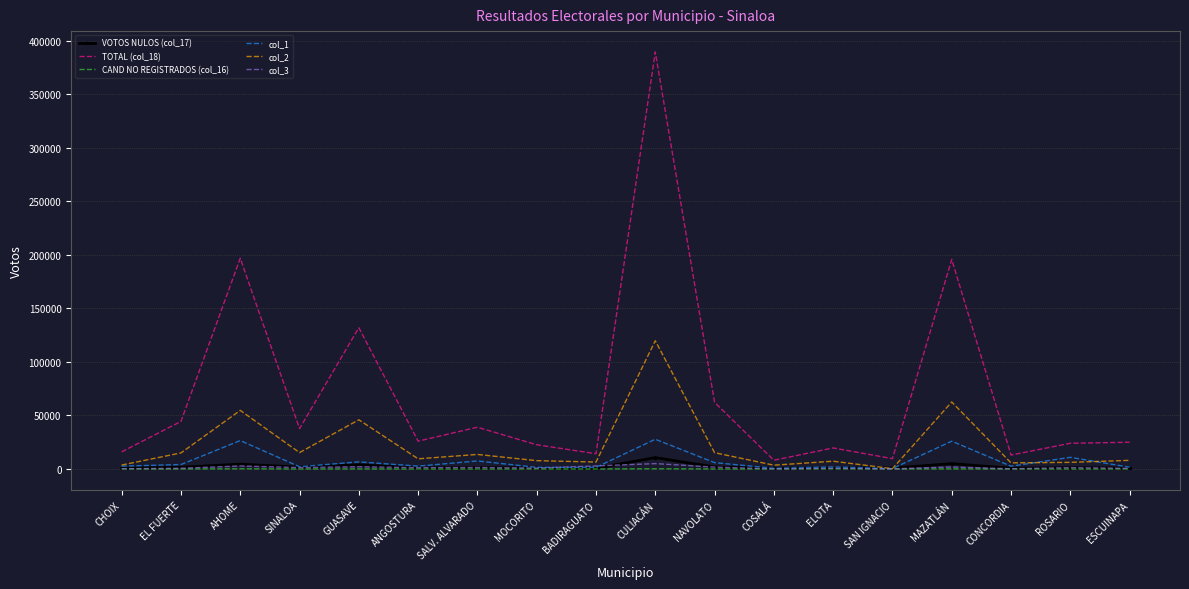

At which category is the sum across all series the highest?

CULIACÁN